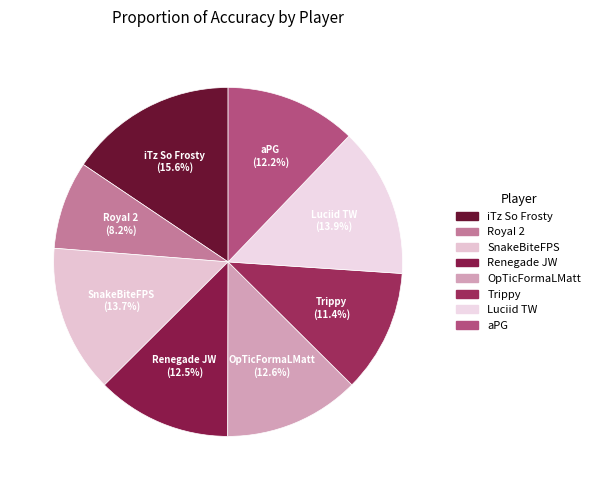

Does Luciid TW represent more than half of the total?

No